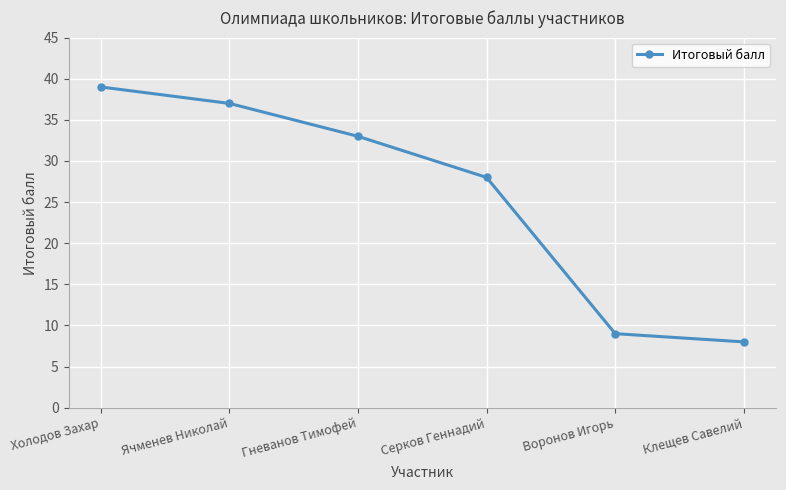

What is the difference between the second highest and minimum values?

29